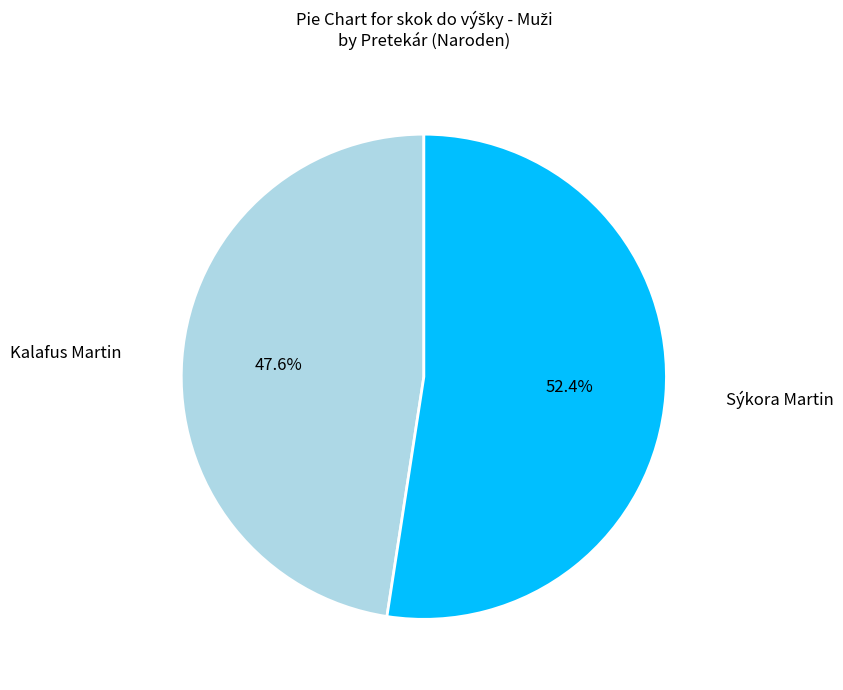

Between Sýkora Martin and Kalafus Martin, which is larger?

Sýkora Martin